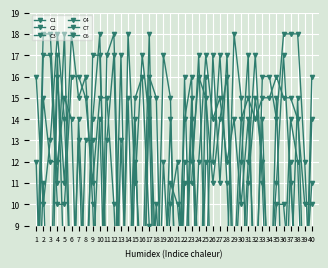

True or false: C7 and C3 cross at least once.

True